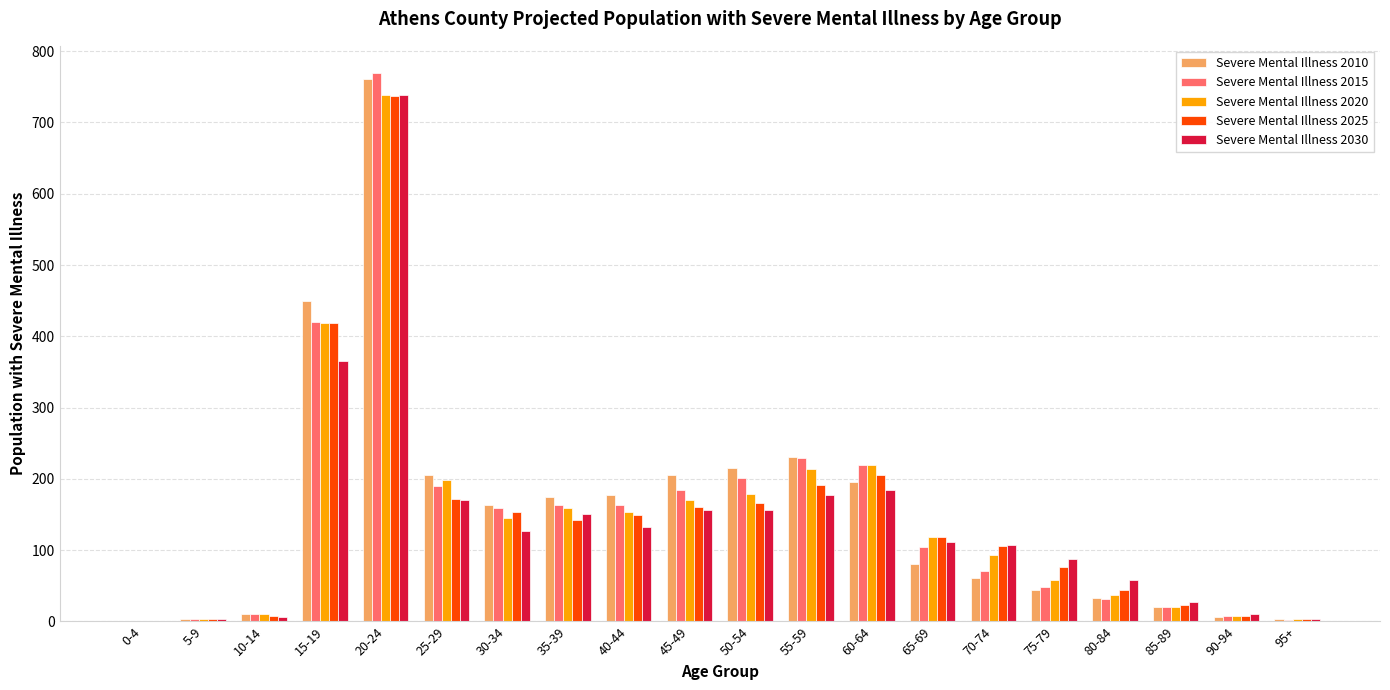

At which category is the sum across all series the highest?

20-24